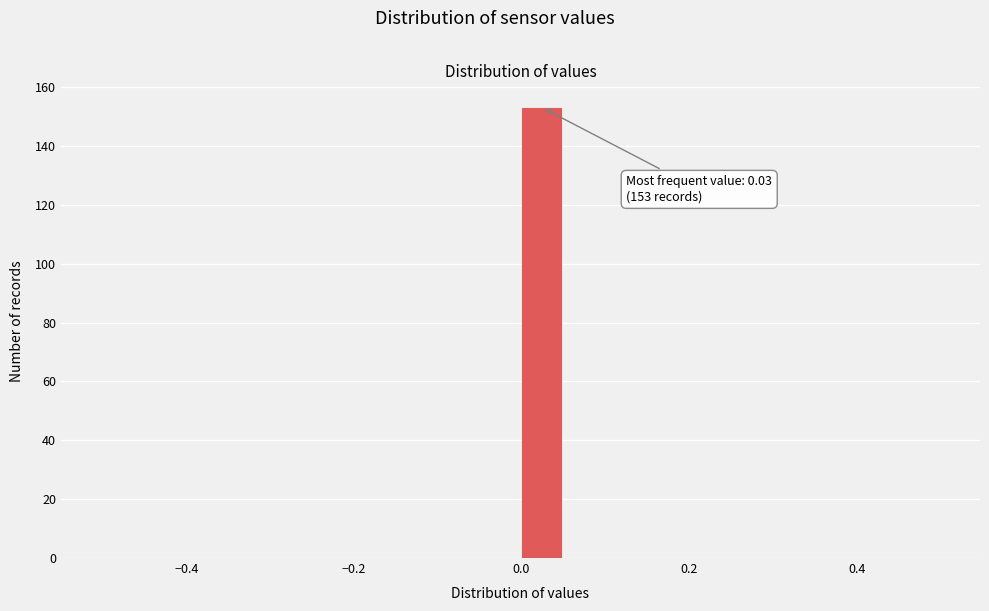

Read against the x-axis, roughly where is the centre of the tallest bar?

0.02